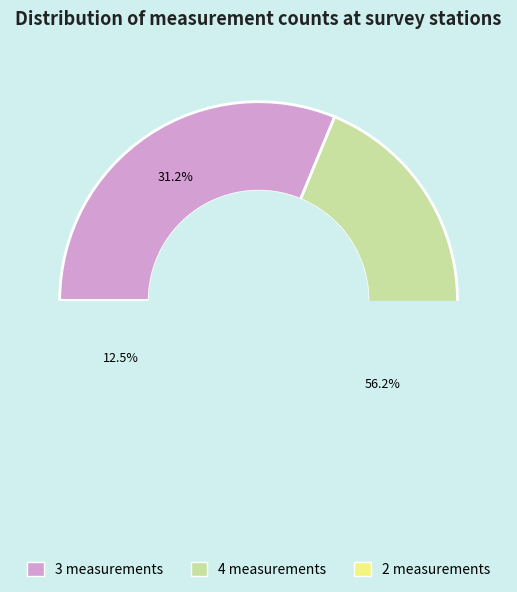

Does 319 represent more than half of the total?

No